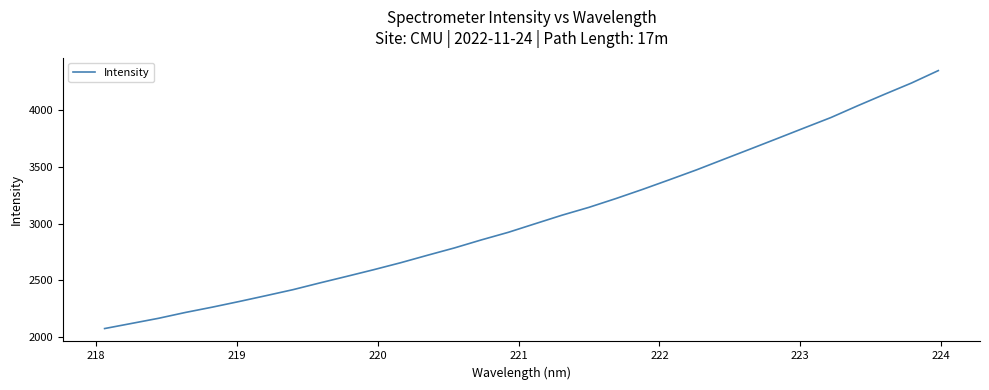

Is this an area chart (filled region under the line)?

No